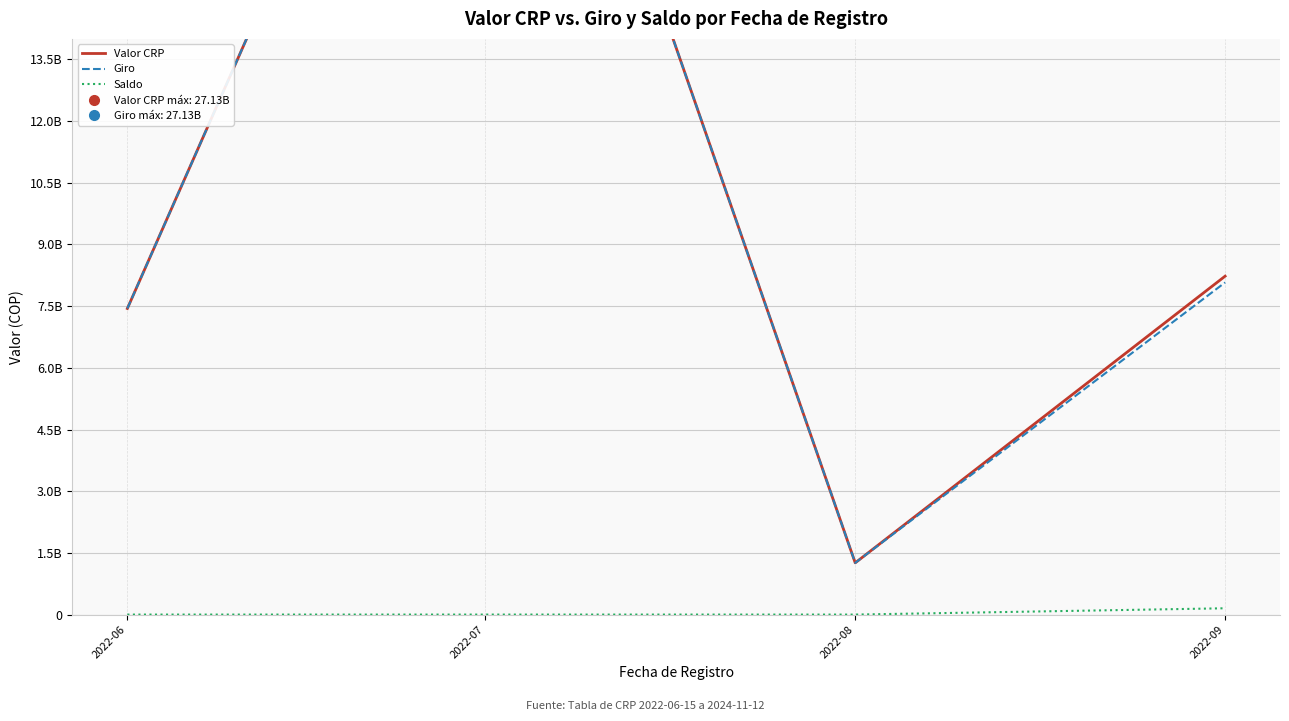

Reading right to left, transcribe all the data shown in this chart.

Valor CRP: 8229726237	1257531748	27133943528	7443336845
Giro: 8076520496	1257531748	27133943528	7443336845
Saldo: 153205741	0	0	0